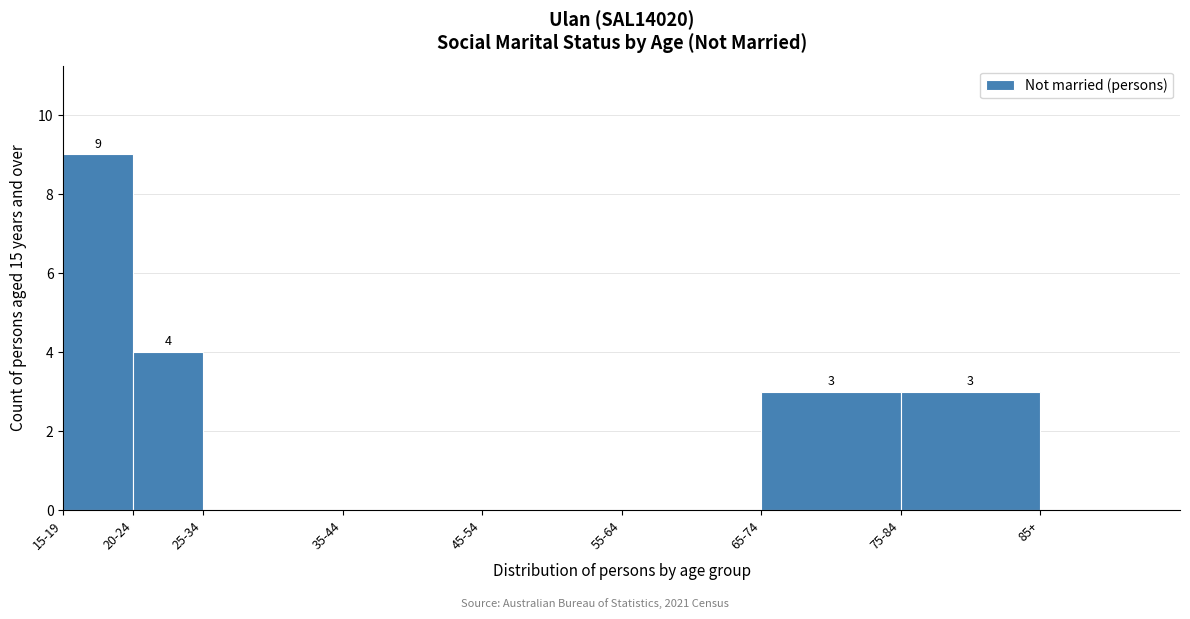

Reading left to right, list all the values displayed in this chart.

15-19=9	20-24=4	25-34=0	35-44=0	45-54=0	55-64=0	65-74=3	75-84=3	85+=0